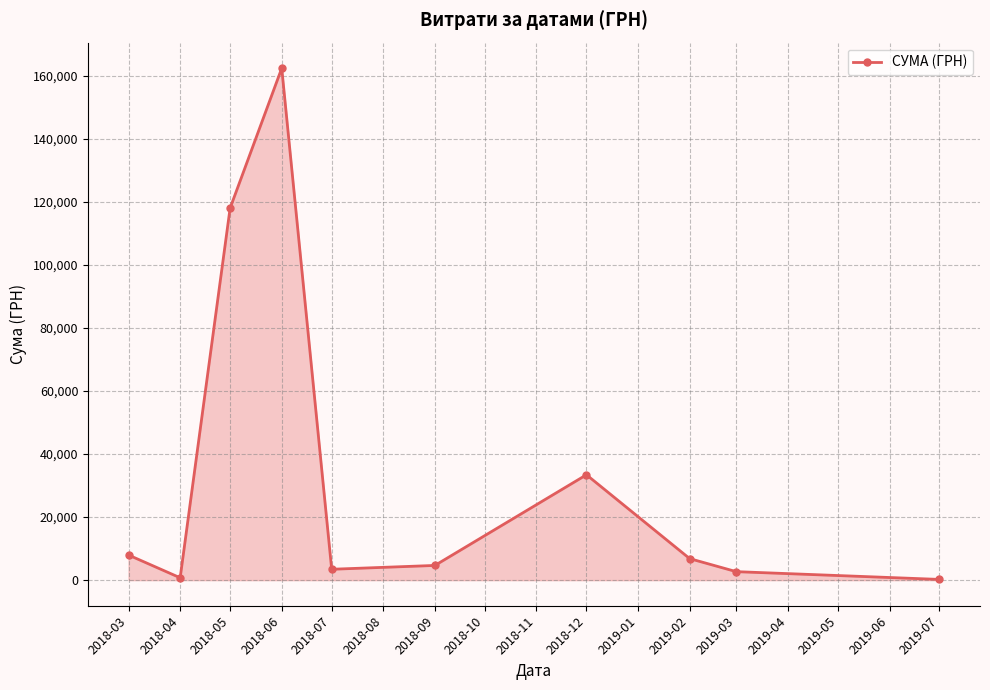

Which label corresponds to the largest value in the chart?

2018-06